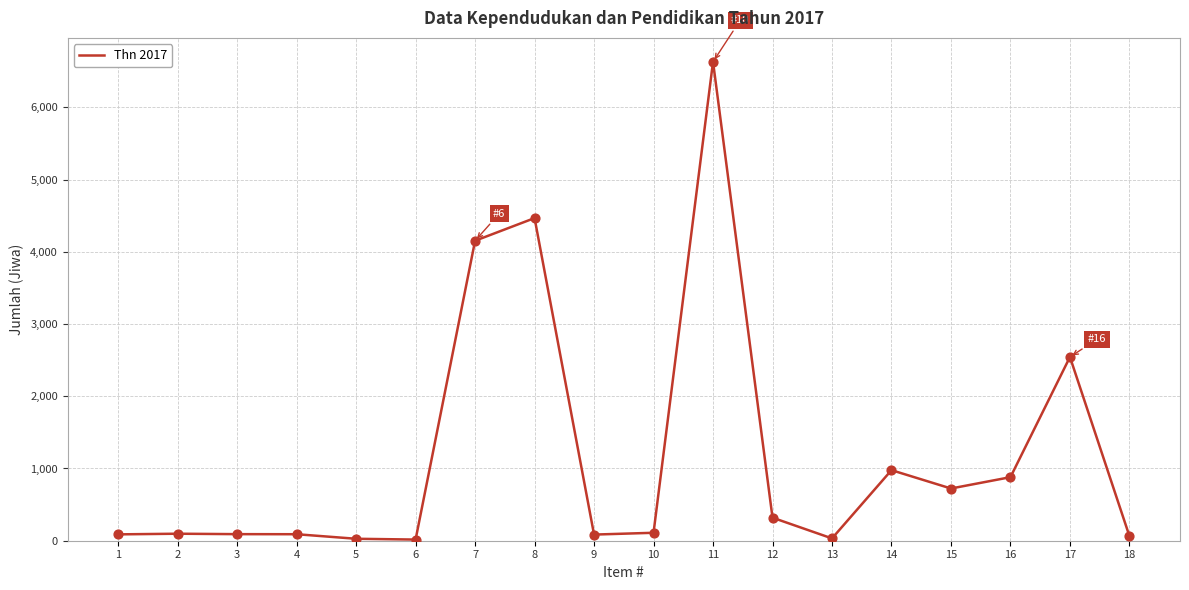

What is the change in value from 7 to 14?

-3176